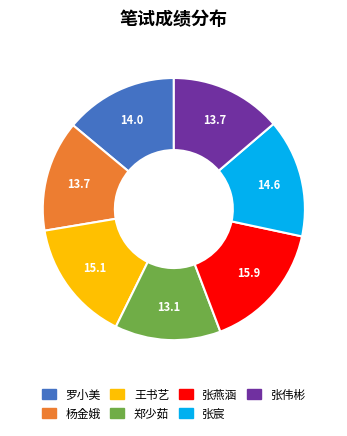

Is there a majority slice in this chart?

No